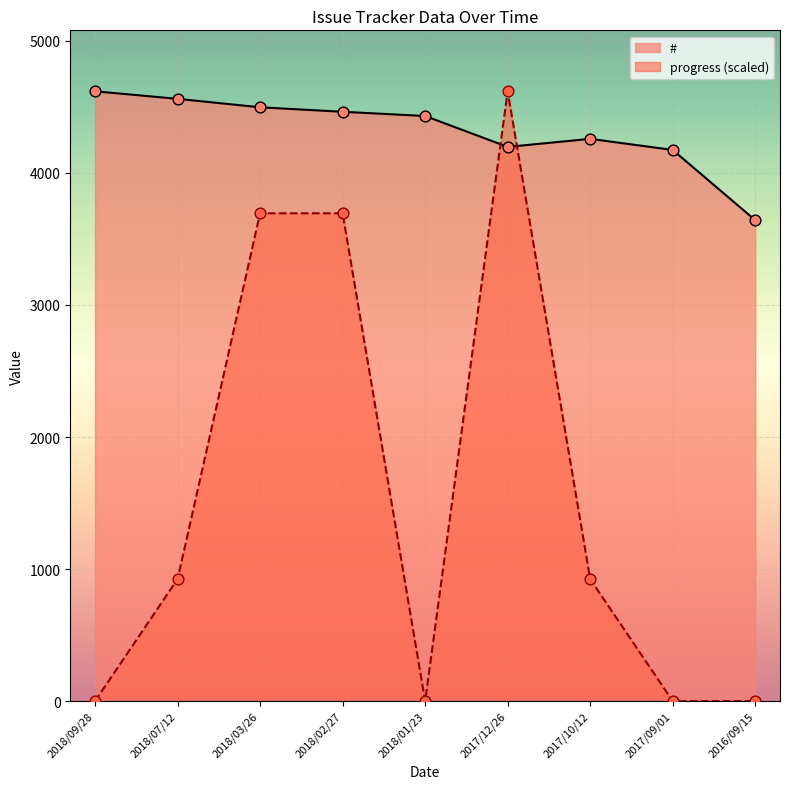

What are all the series names shown in the legend?

#, progress